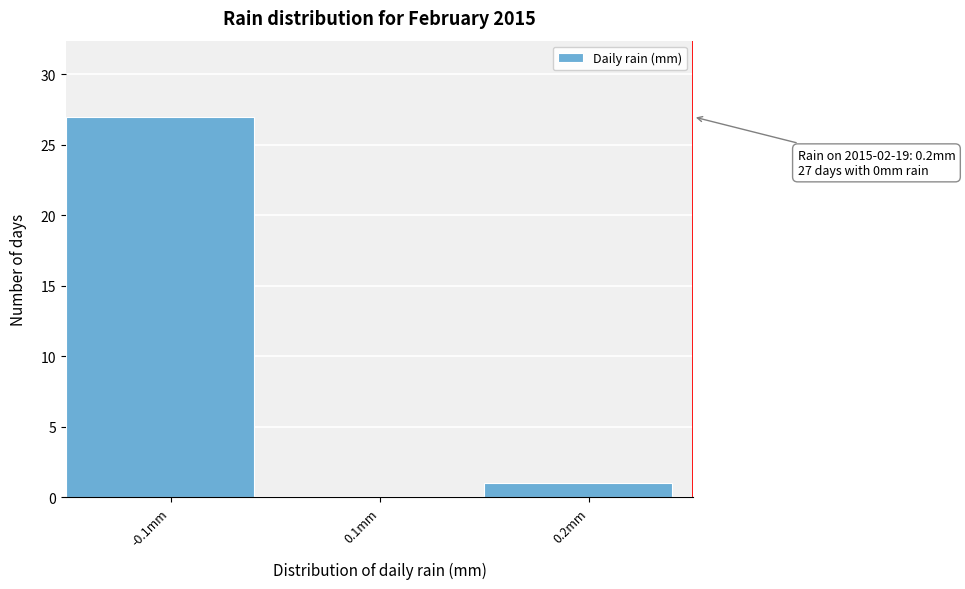

Reading left to right, what are all the values shown in this chart?

-0.1mm=27	0.1mm=0	0.2mm=1